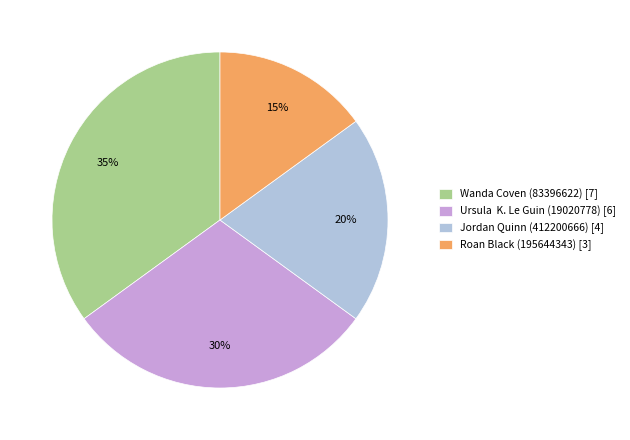

What is the ratio of the value at Jordan Quinn (412200666) [4] to the value at Ursula K. Le Guin (19020778) [6]?

0.7